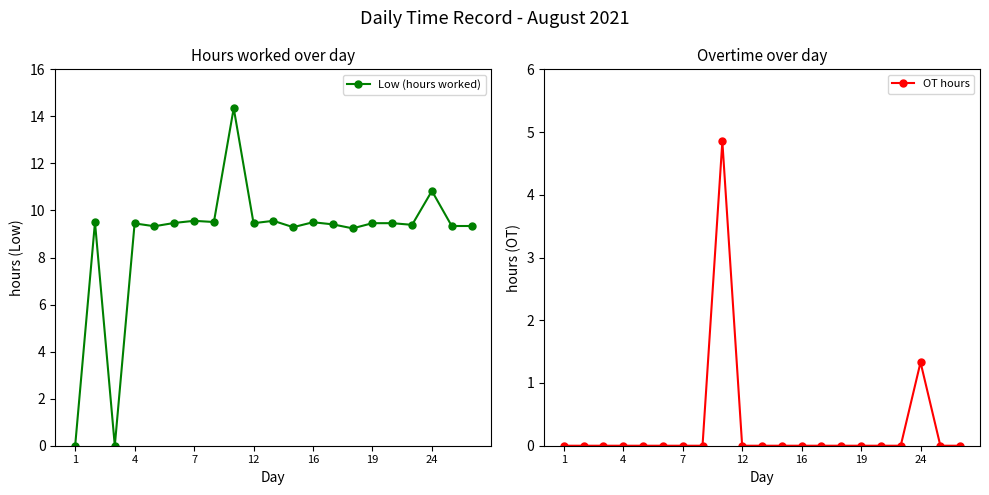

At which label is OT hours closest to 2?

24